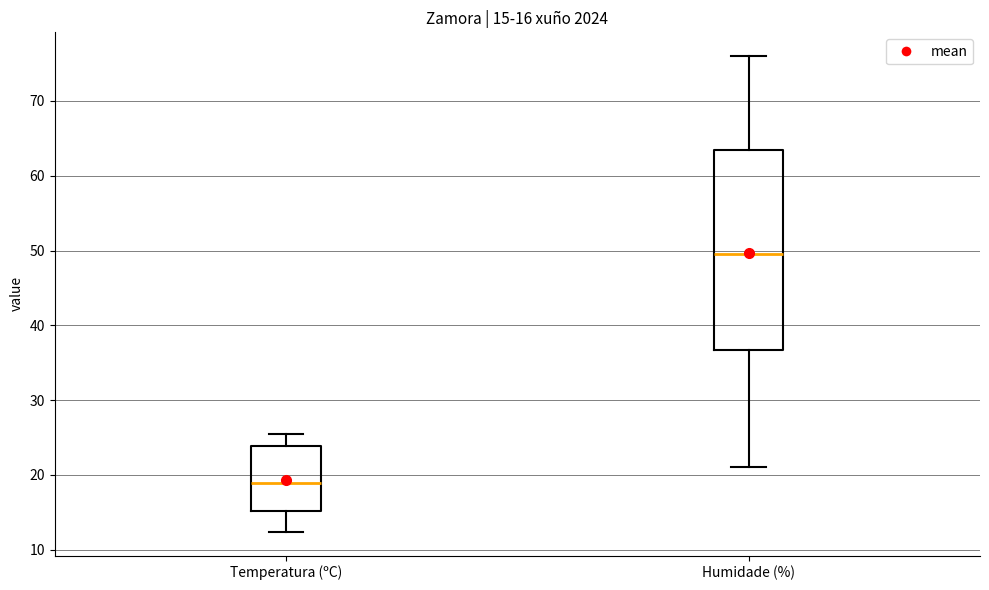

Comparing the boxes themselves (not the whiskers), which one is the tallest?

Humidade (%)